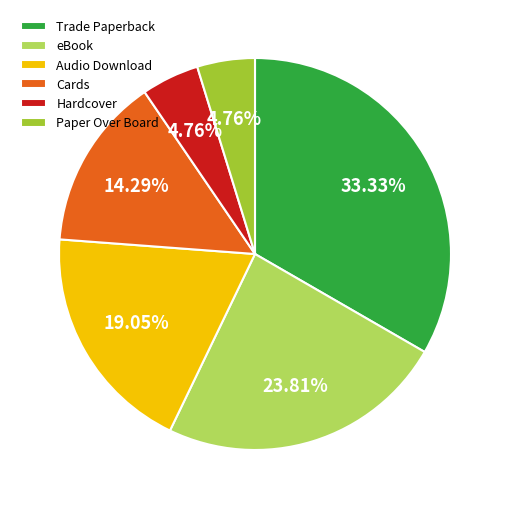

What portion of the pie excludes Paper Over Board?

95.2%